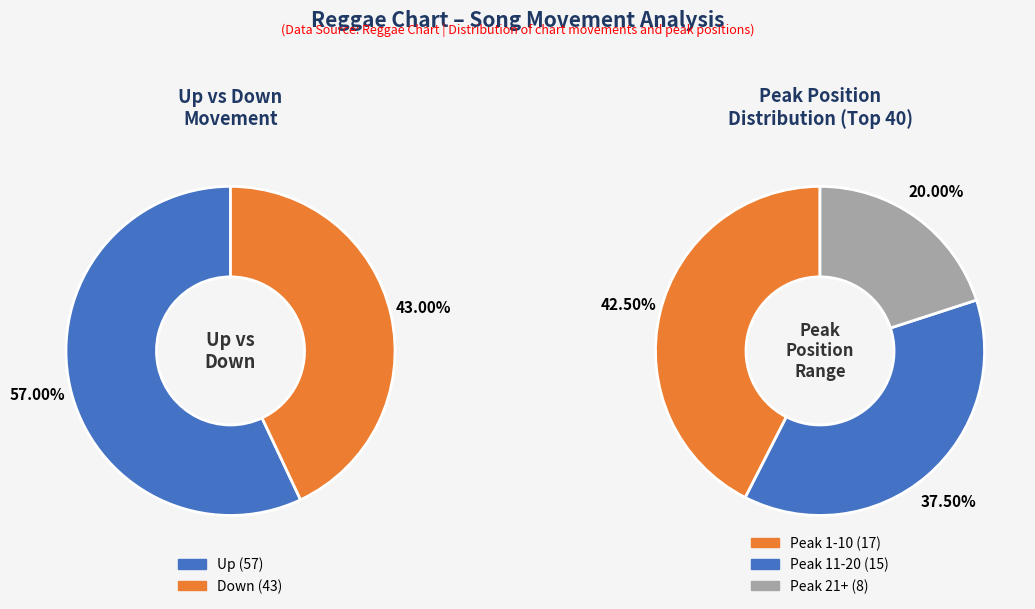

How much of the chart is everything except up?

43.0%